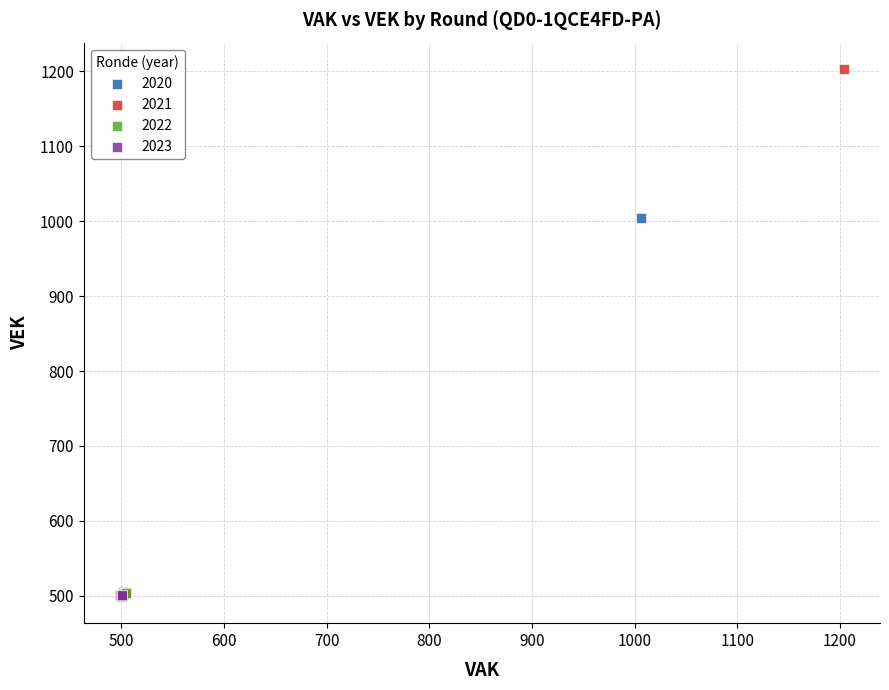

Which series has the largest Y range (max minus min)?

2021